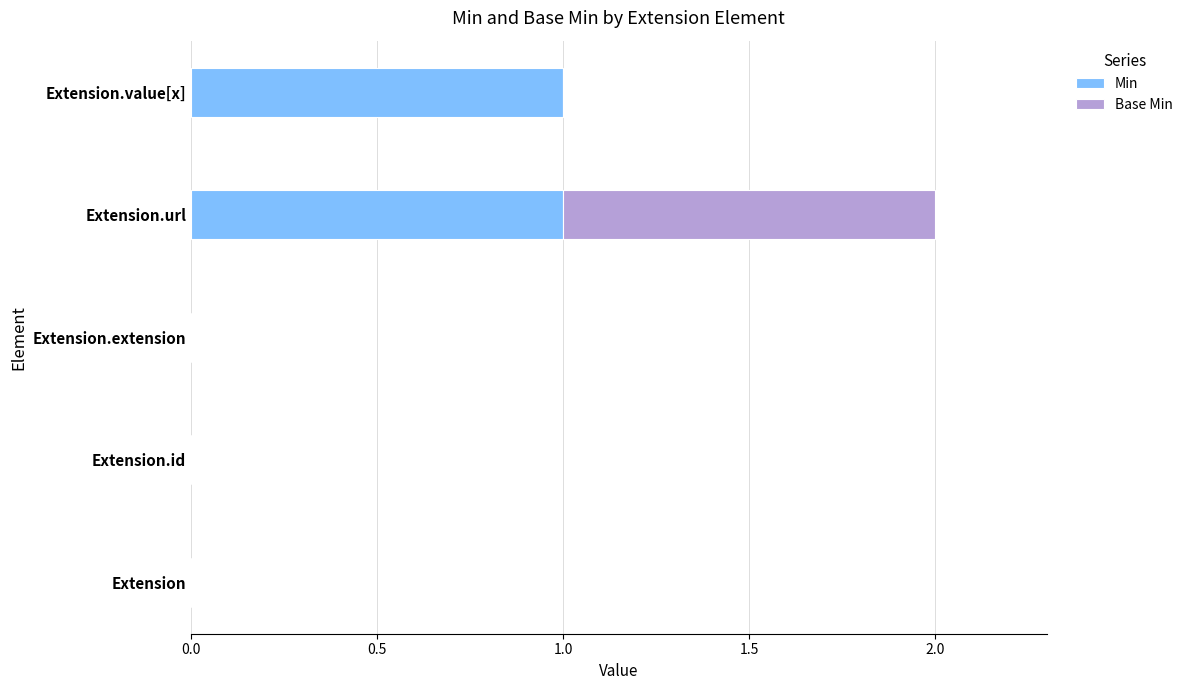

At which category is the sum across all series the highest?

Extension.url